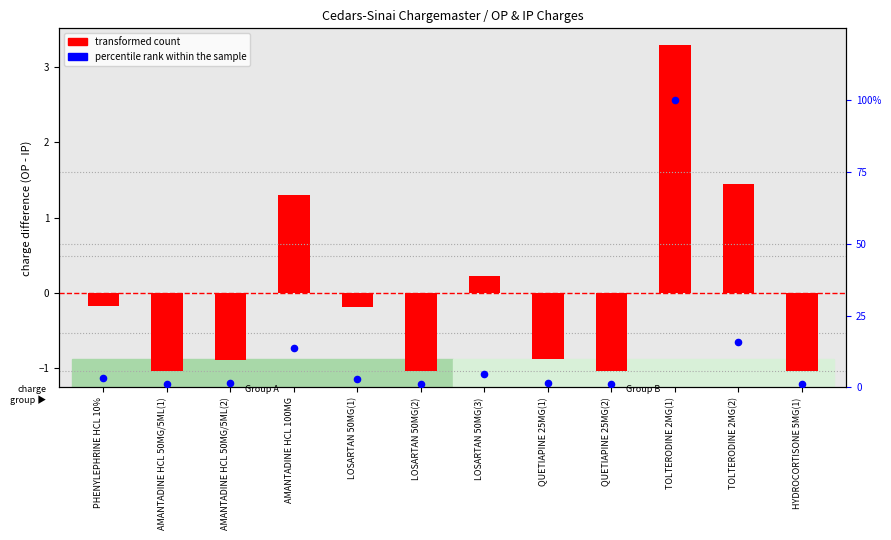

What are all the series names shown in the legend?

transformed count, percentile rank within the sample